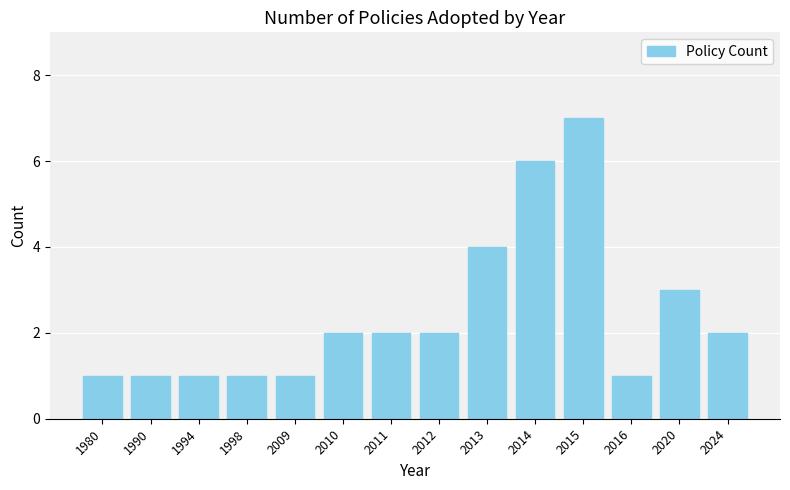

Which category has the highest value across all series?

2015